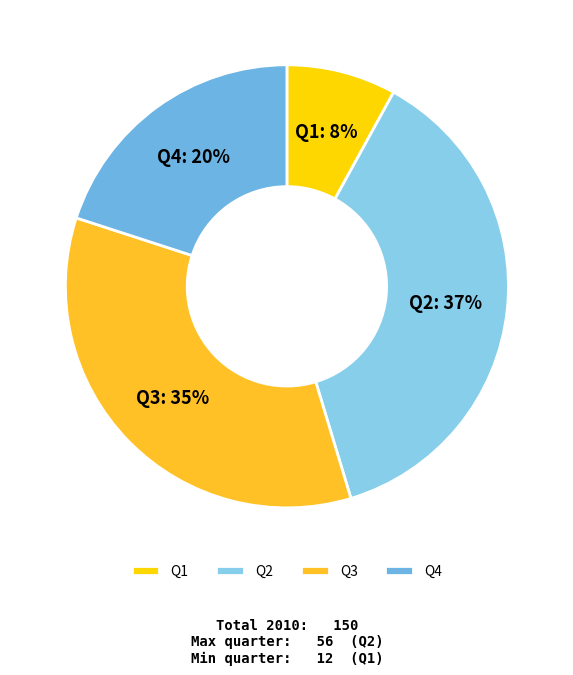

To the nearest percent, what percentage of the pie is Q3?

35%